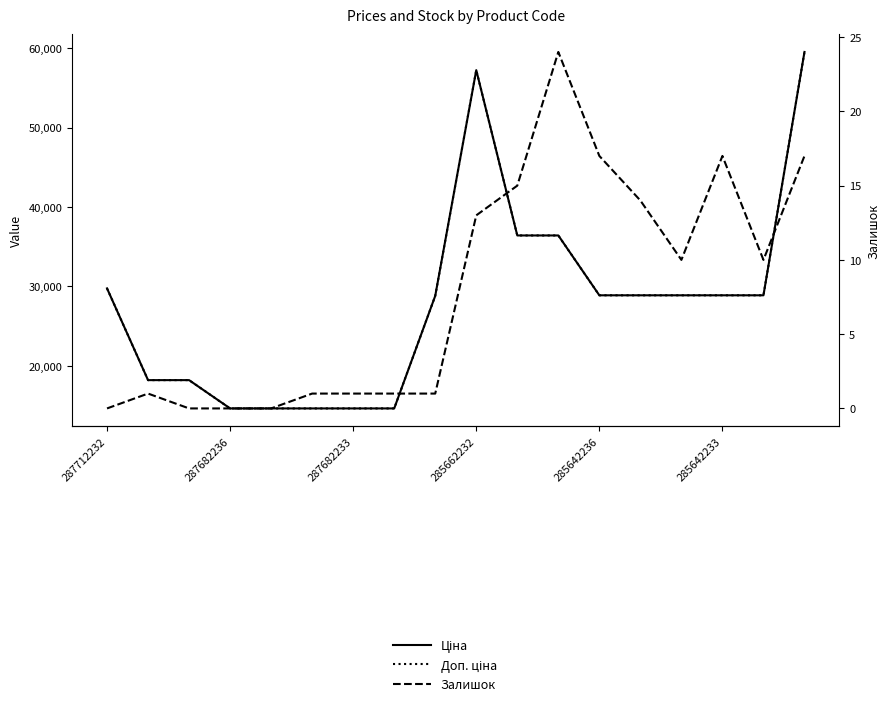

What is the spread (max minus min) of values at 10?

36409.0